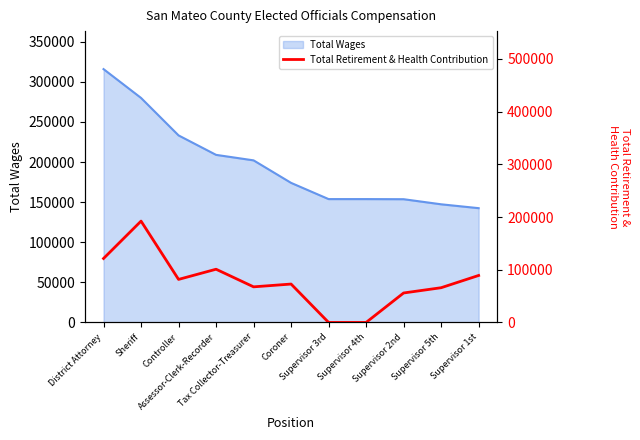

Where is the first local maximum?

Sheriff